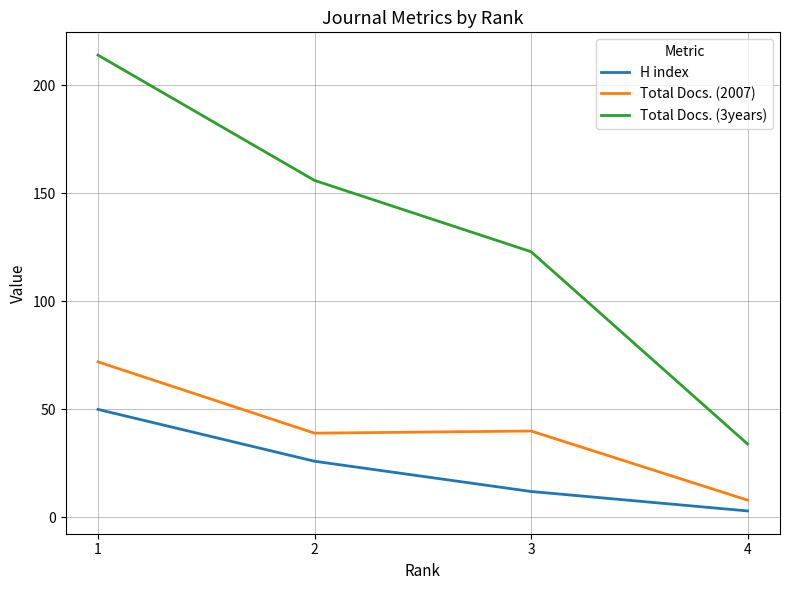

Does the chart display data point markers on the line(s)?

No